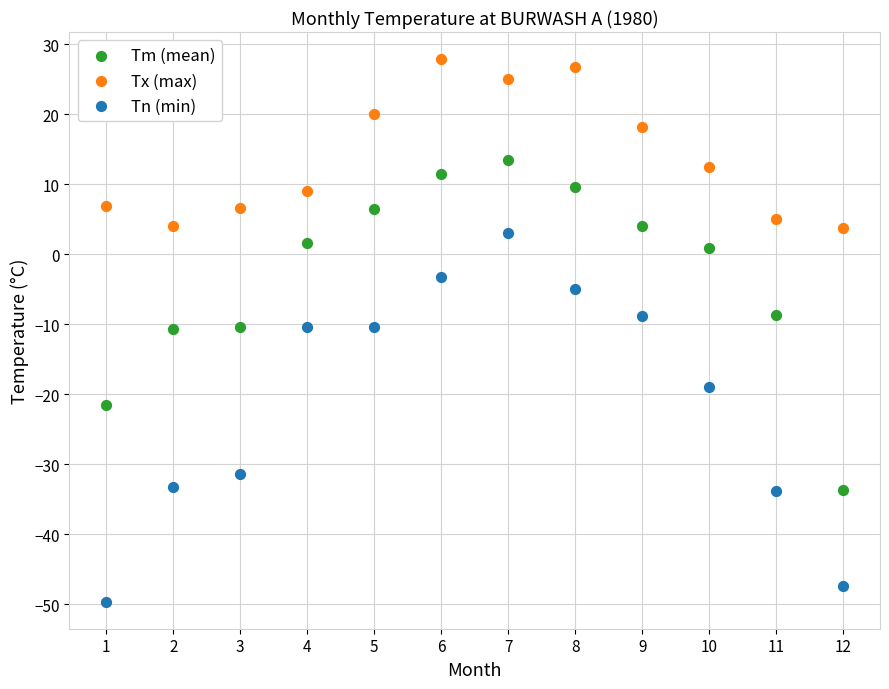

In the Tx (max) series, what Y value is closest to 15?

12.5